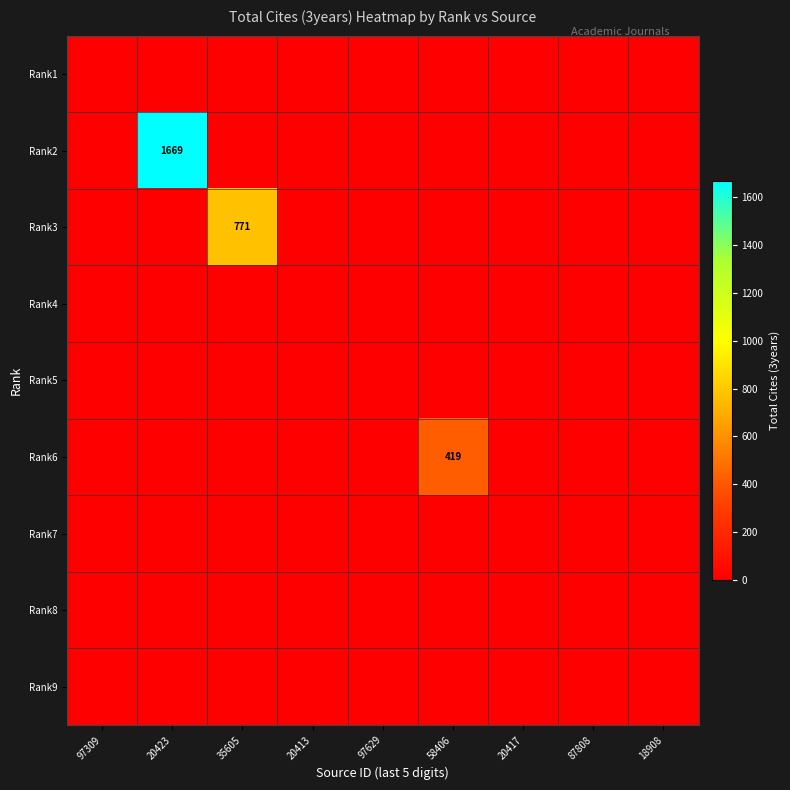

Count the number of data series in this chart.

9